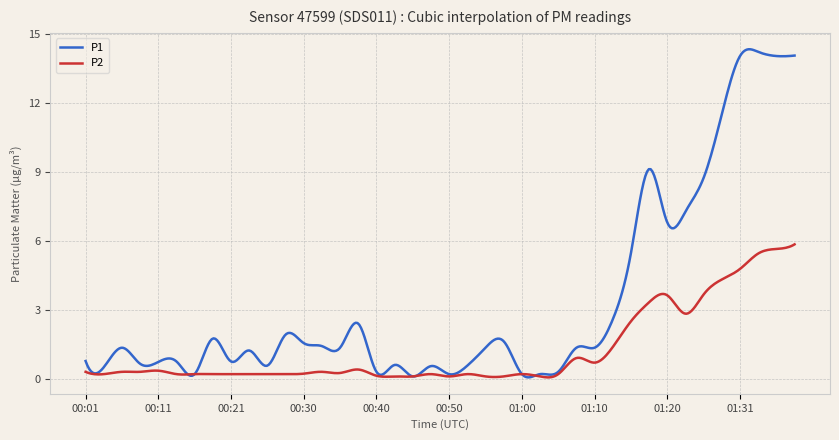

What are all the series names shown in the legend?

P1, P2